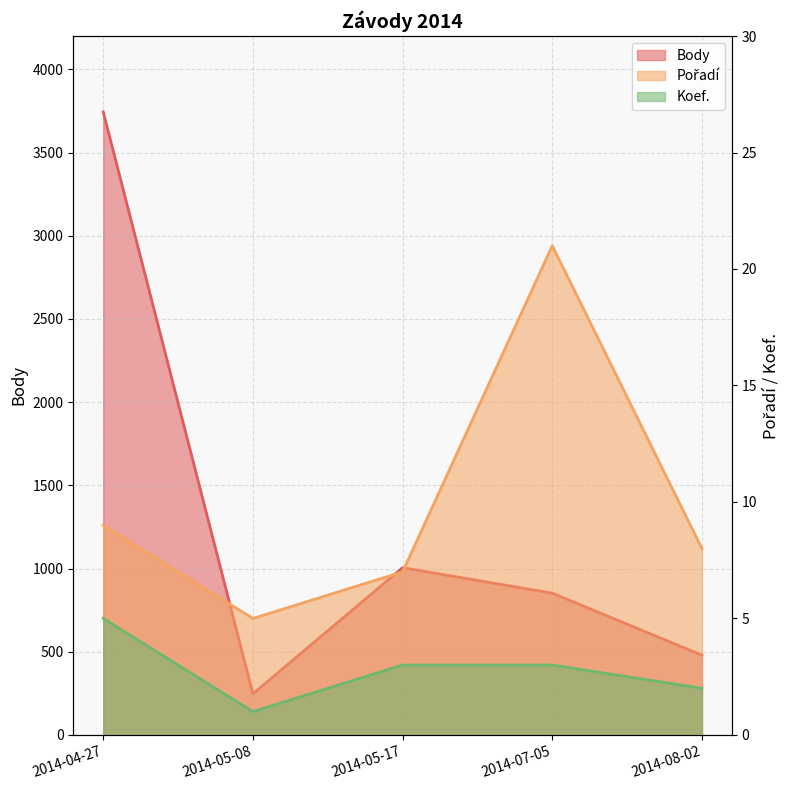

Rank the series by their maximum value, from highest to lowest.

Body, Pořadí, Koef.